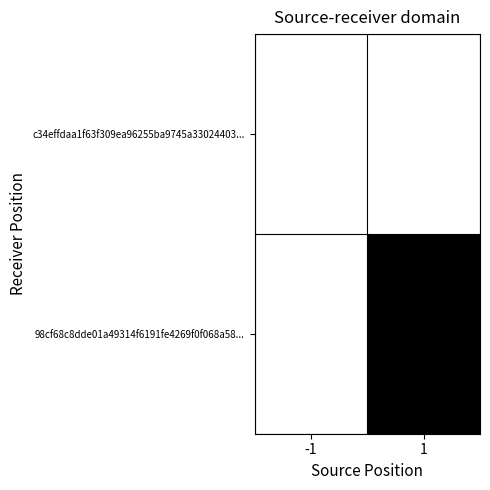

At -1, list the series in order from smallest to largest.

c34effdaa1f63f309ea96255ba9745a33024403..., 98cf68c8dde01a49314f6191fe4269f0f068a58...